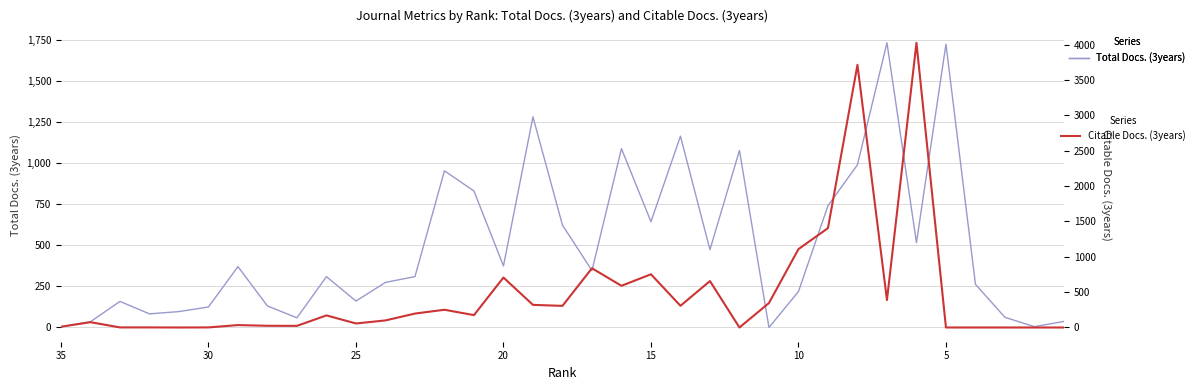

The Total Docs. (3years) series shows 903 at 17. True or false?

False